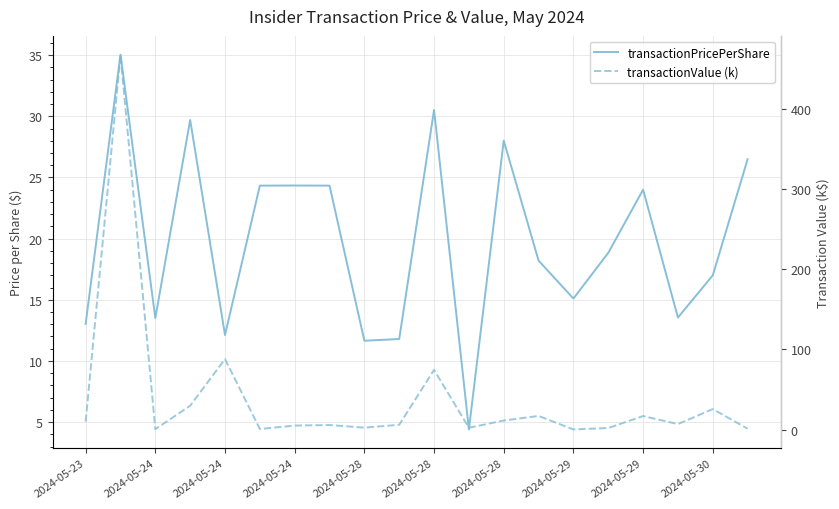

Which series ends up on top after the final intersection of transactionValue (k) and transactionPricePerShare?

transactionPricePerShare